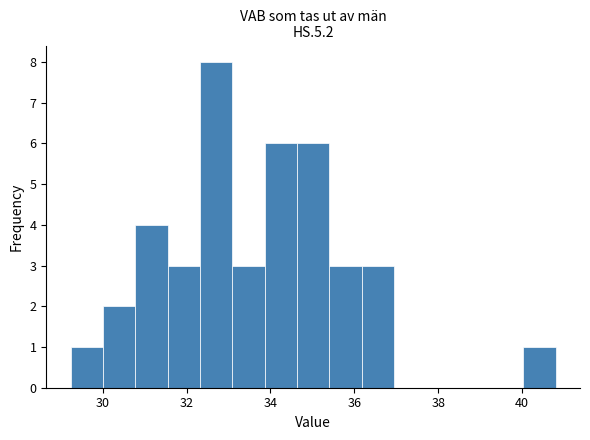

Read against the x-axis, roughly where is the centre of the tallest bar?

32.8